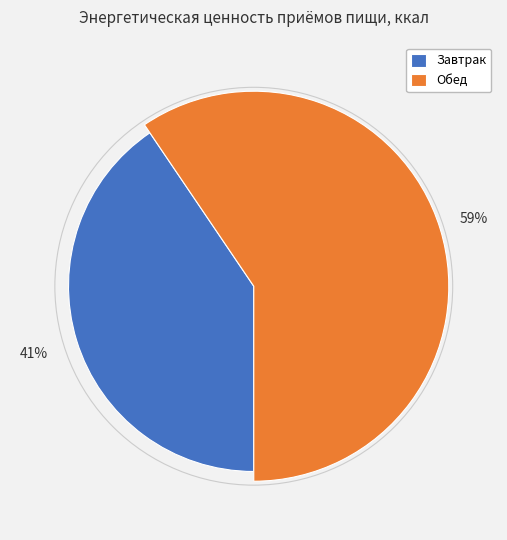

To the nearest percent, what is the average slice percentage?

50%